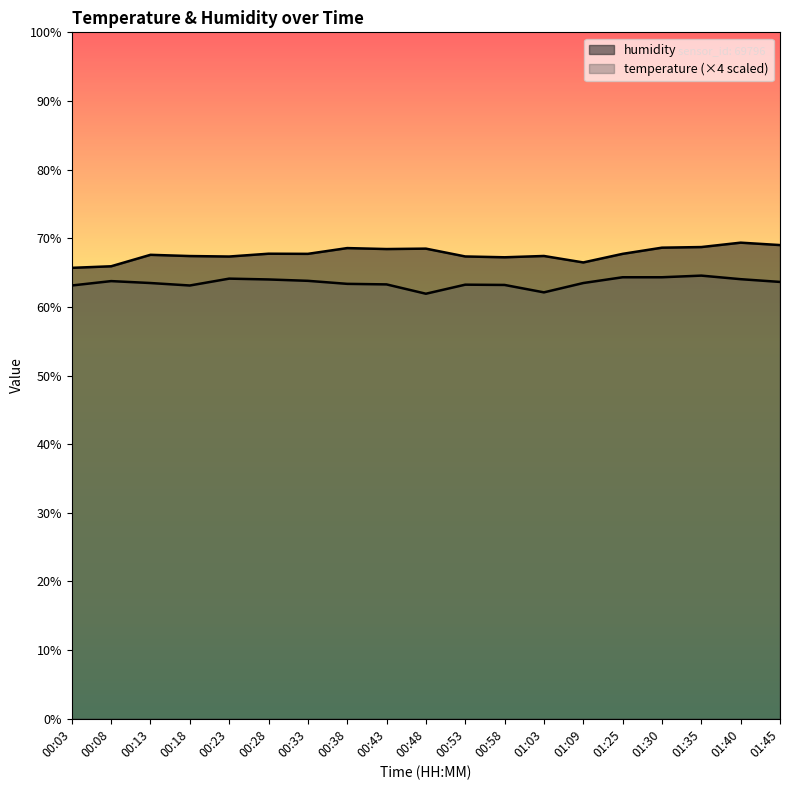

Where is the first local maximum for temperature?

00:08